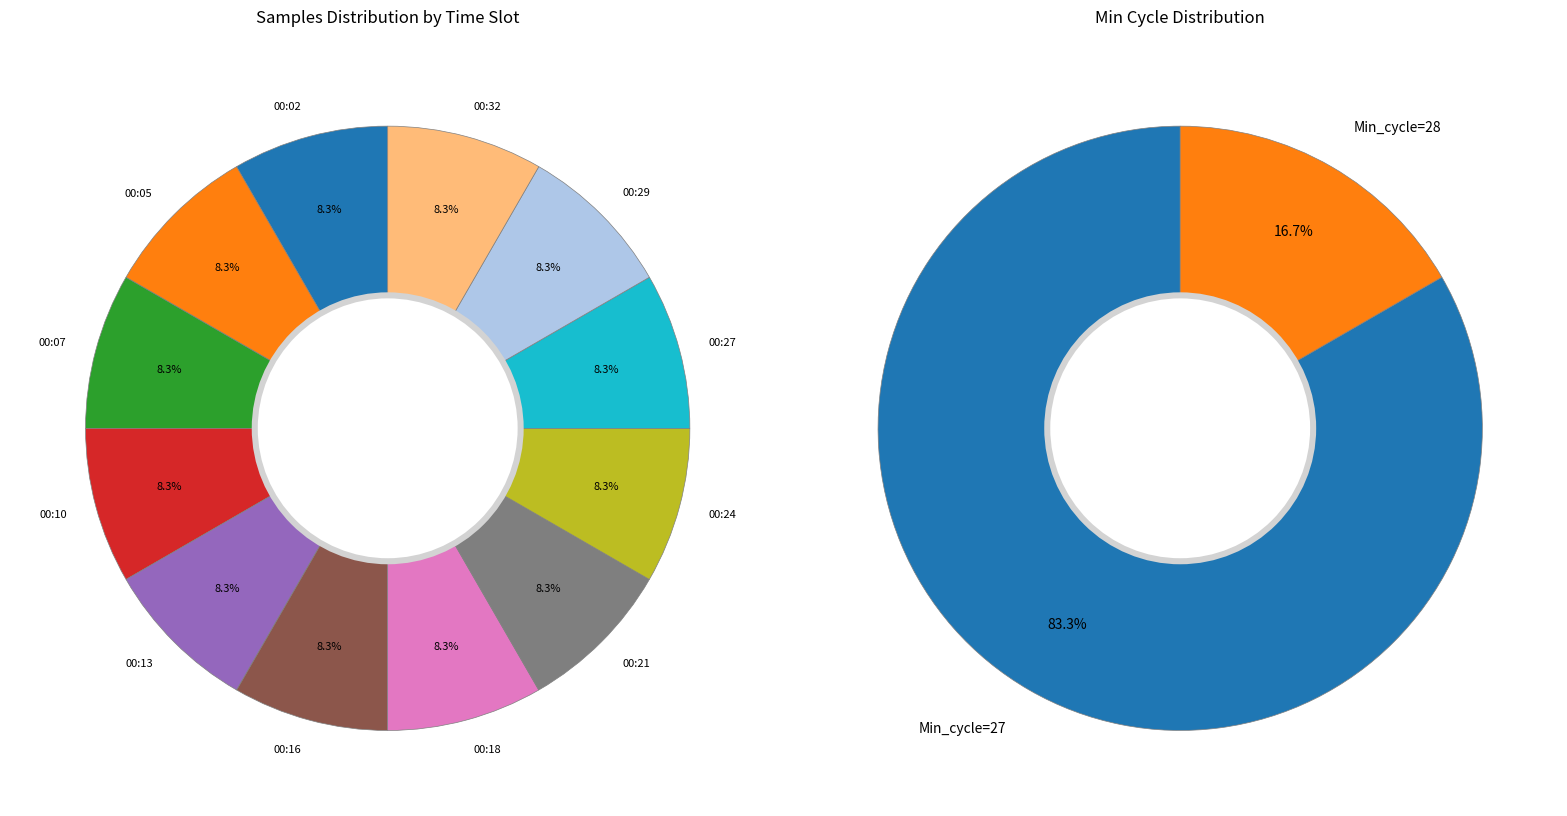

What percentage is the 00:02 slice, to the nearest percent?

8%